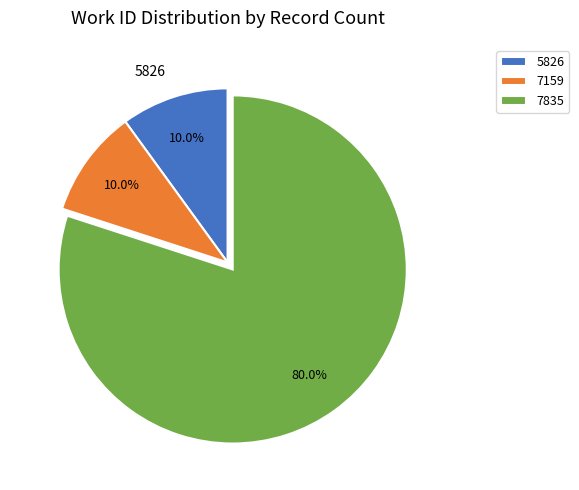

Is there a majority slice in this chart?

Yes